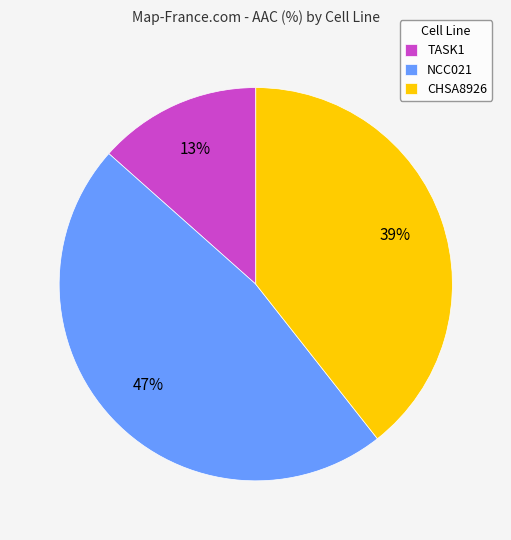

What percentage is the NCC021 slice, to the nearest percent?

47%